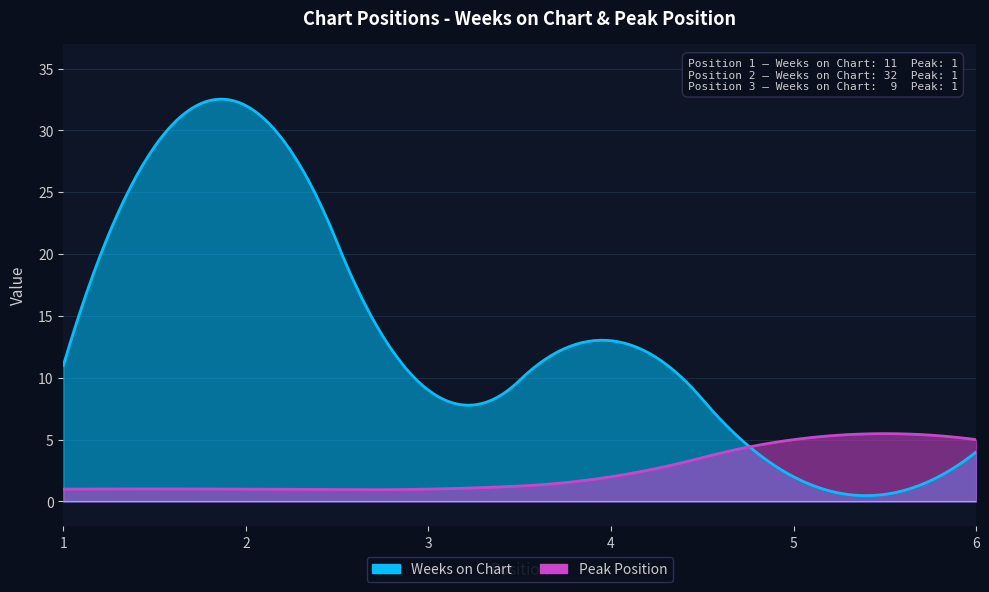

Is it true that Peak Position equals 2 at 2?

False